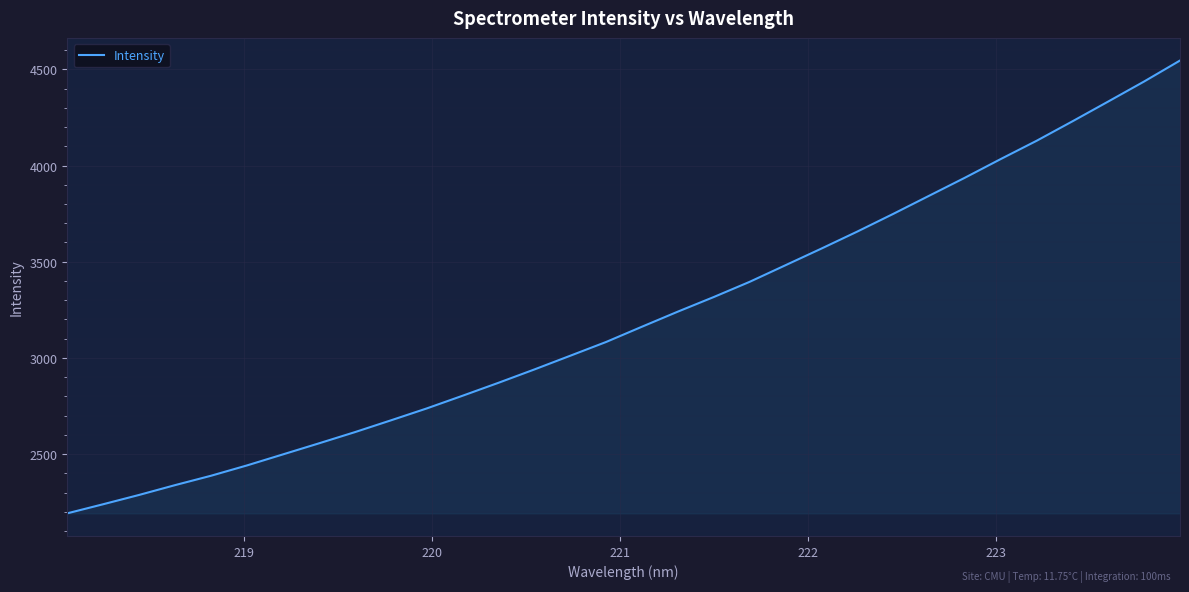

What is the smallest value displayed?

2192.3